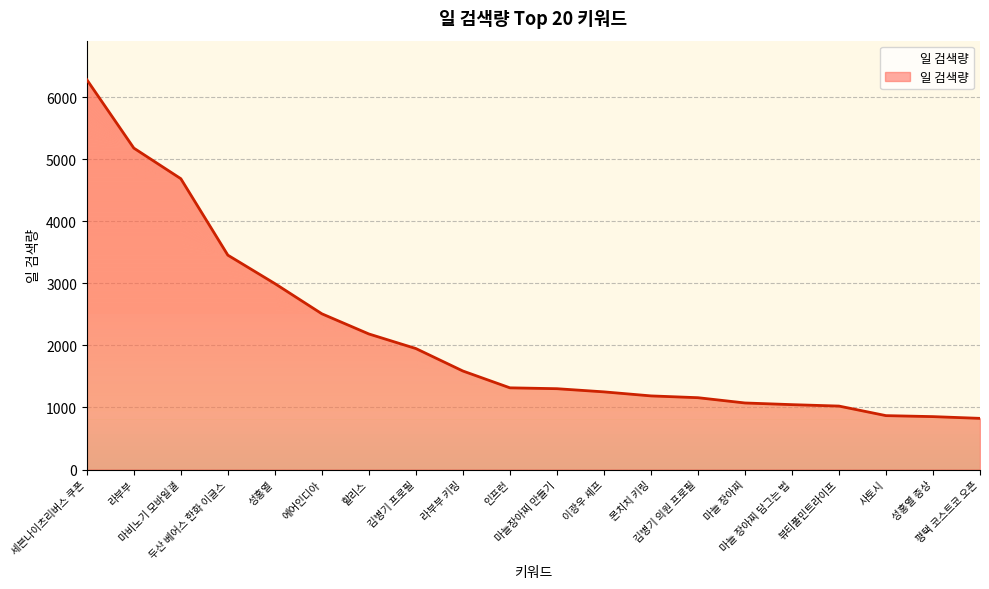

How many categories are shown in the chart?

20